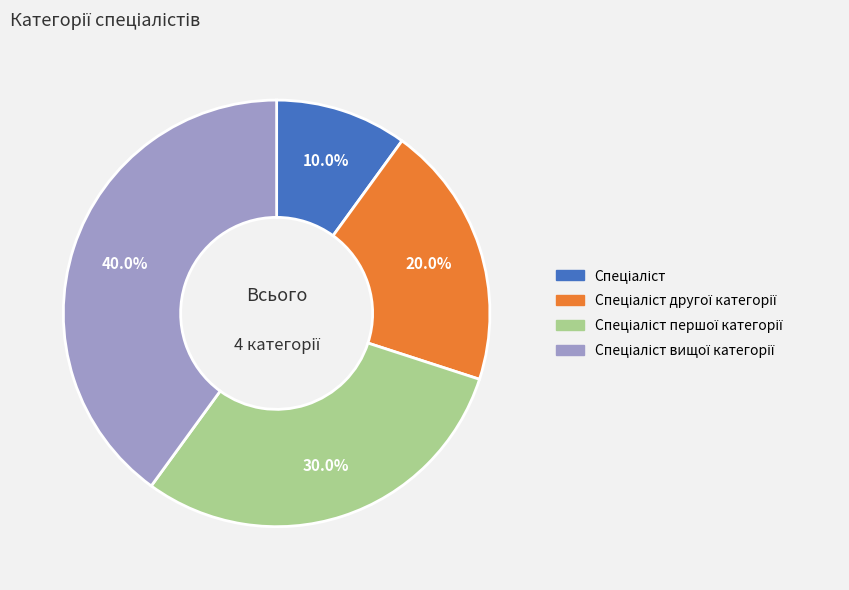

Is there a majority slice in this chart?

No